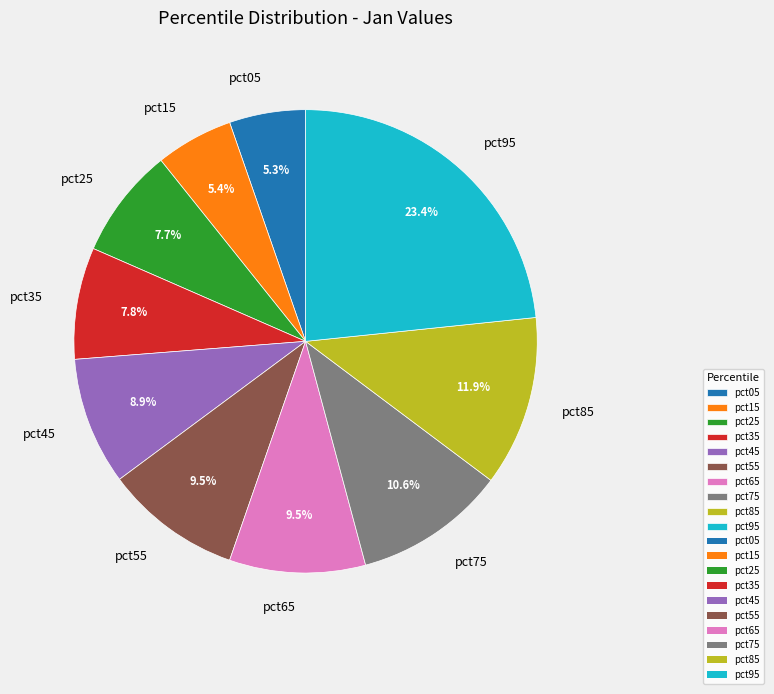

To the nearest percent, what portion does pct05 represent?

5%